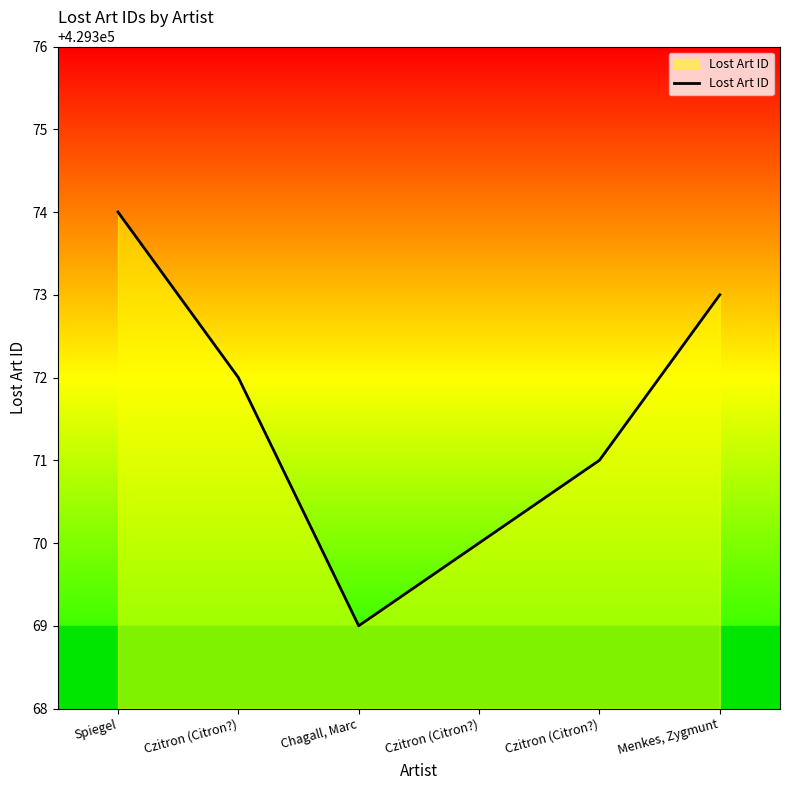

Count the number of categories in the chart.

6